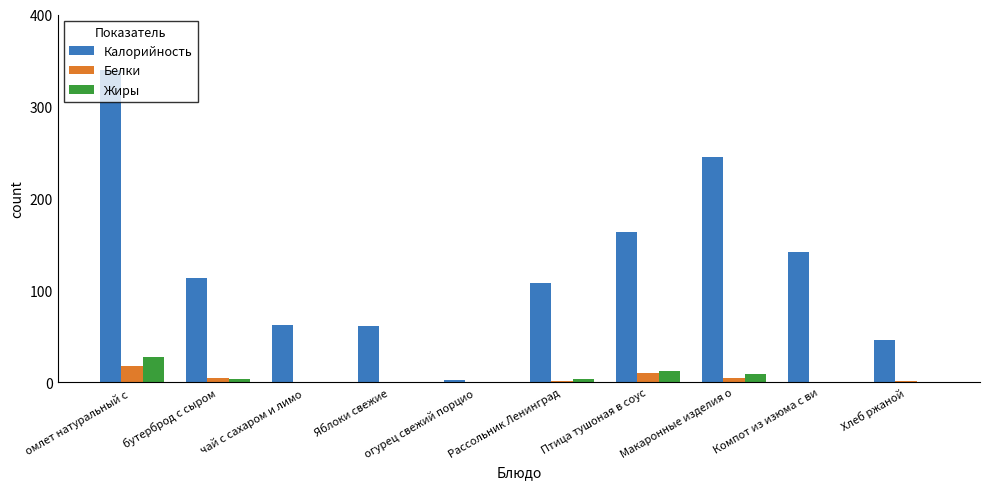

Which series changed the most between Птица тушоная в соус and Макаронные изделия о?

Калорийность